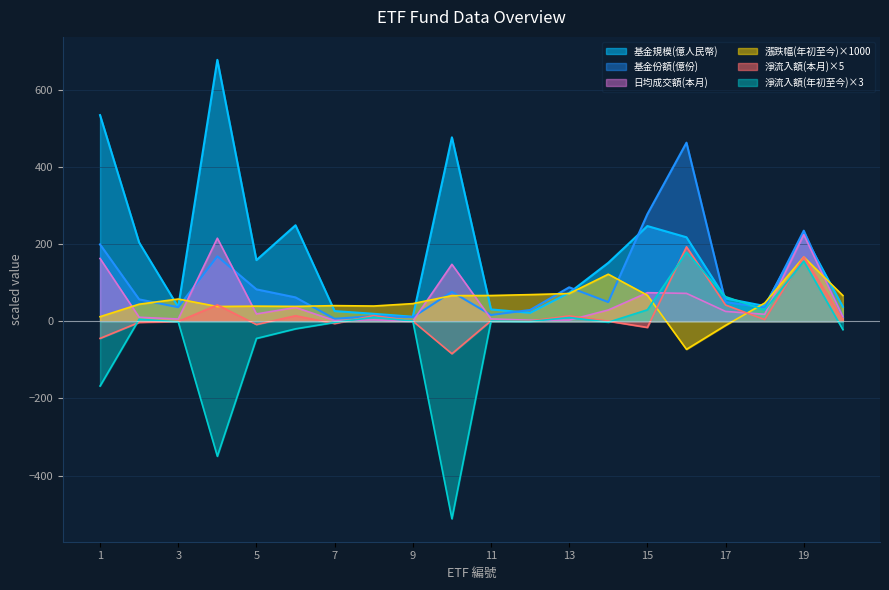

What is the sum of all 淨流入額(本月，億人民幣) values?

333.8